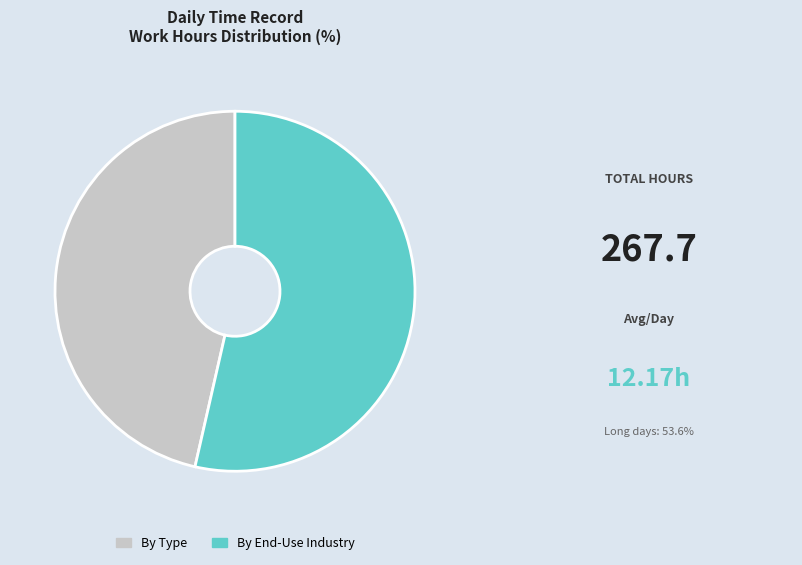

Do By Type and By End-Use Industry together represent more than half of the pie?

Yes